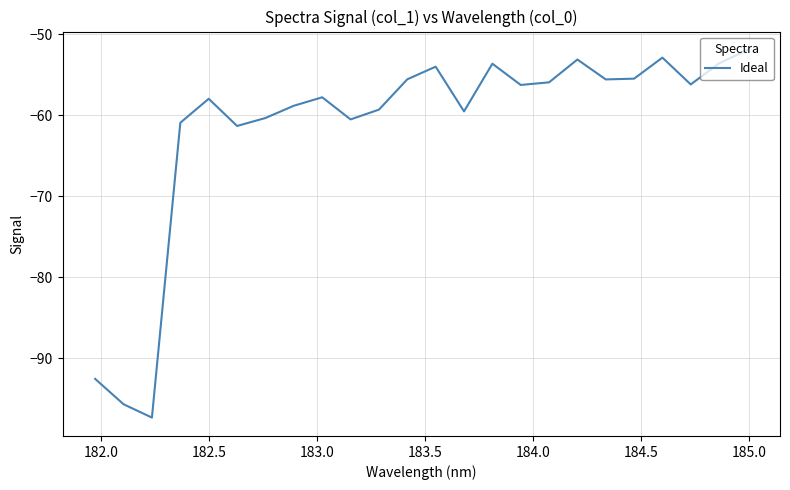

What is the greatest value displayed?

-51.9